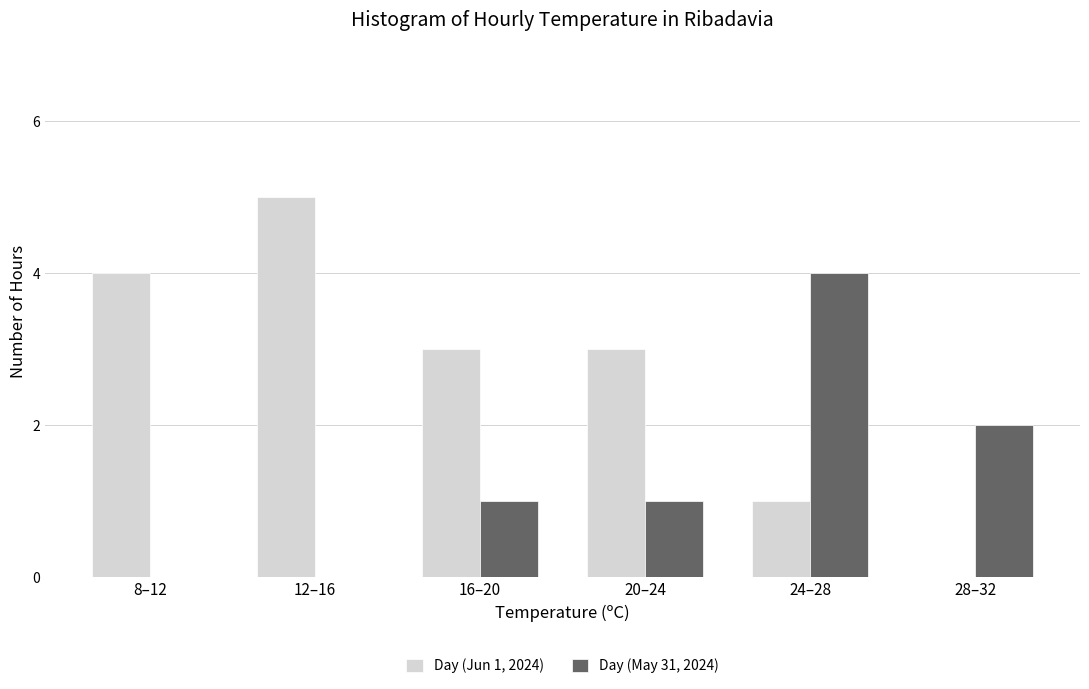

Reading left to right, list all the values displayed in this chart.

Day (Jun 1, 2024): 8–12=4	12–16=5	16–20=3	20–24=3	24–28=1	28–32=0
Day (May 31, 2024): 8–12=0	12–16=0	16–20=1	20–24=1	24–28=4	28–32=2